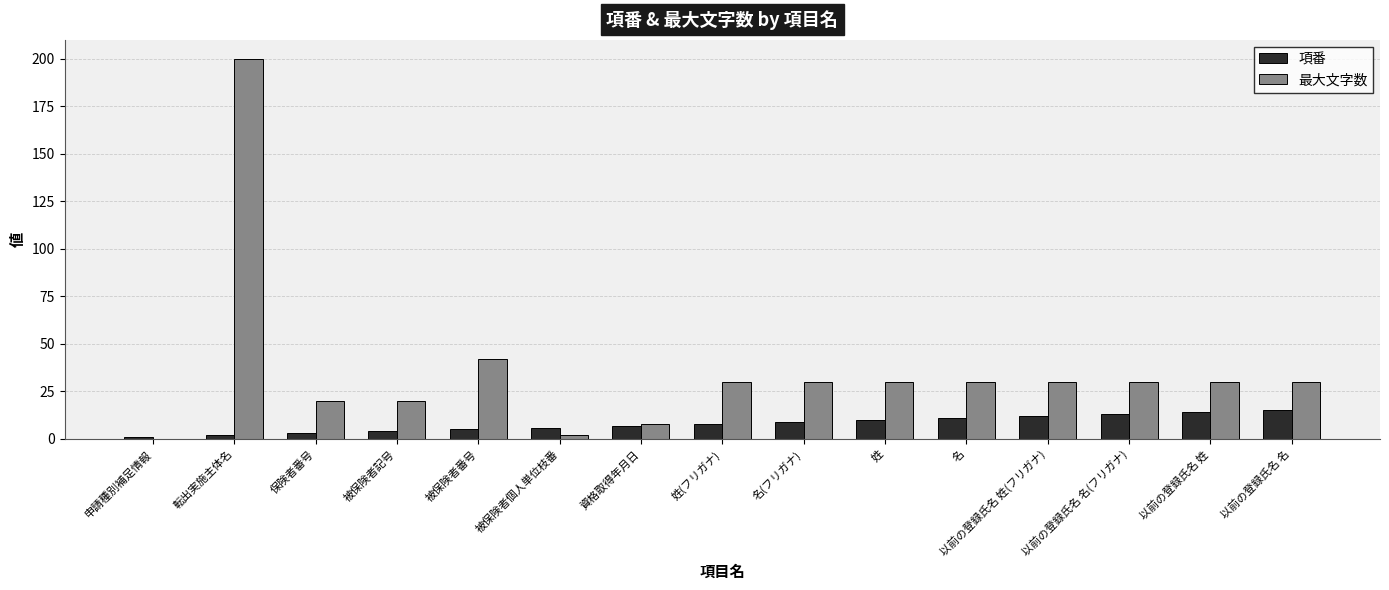

Which category has the highest value across all series?

転出実施主体名